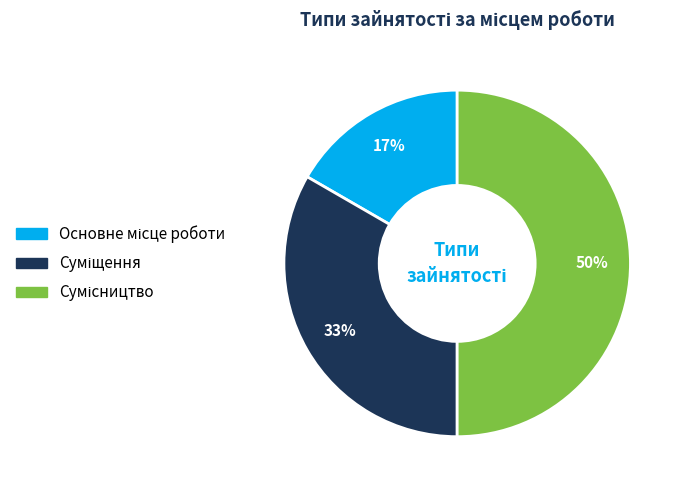

To the nearest percent, what is the difference between the largest and smallest slice percentages?

33%